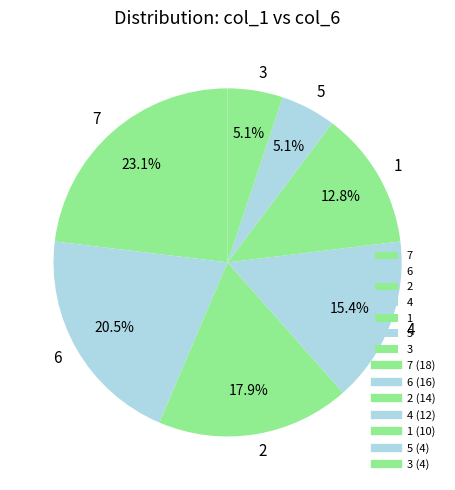

Is 6 the majority of the pie?

No